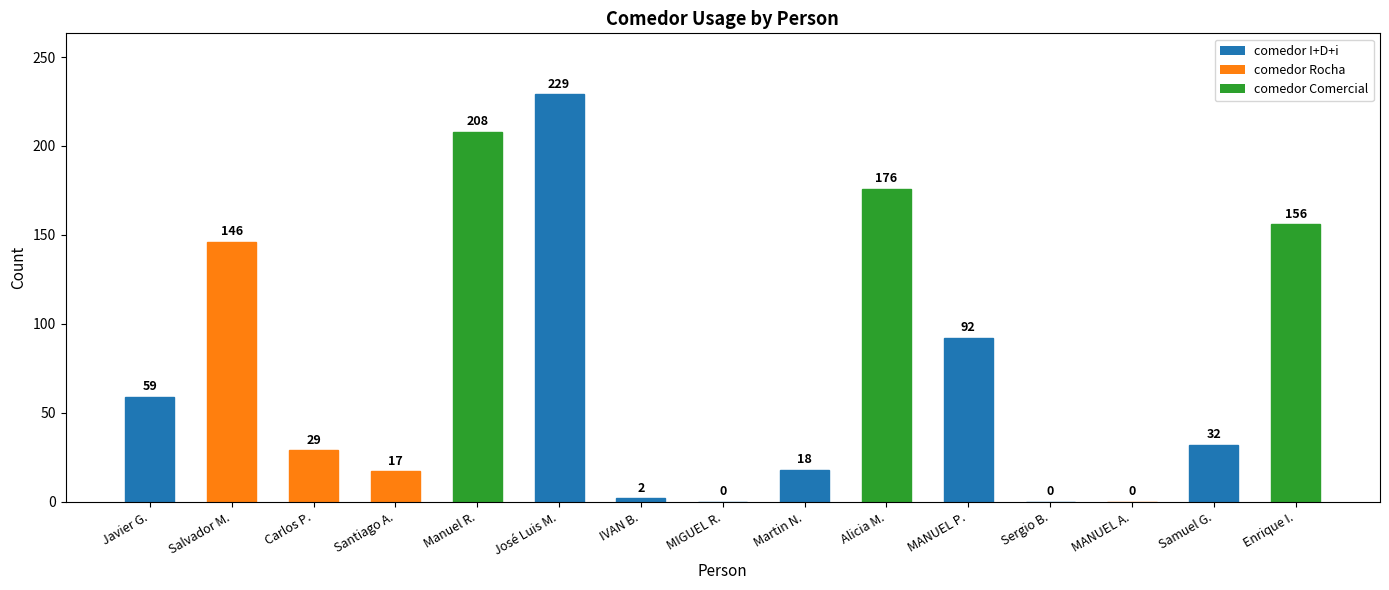

Are the bars grouped side by side (vs. stacked)?

No